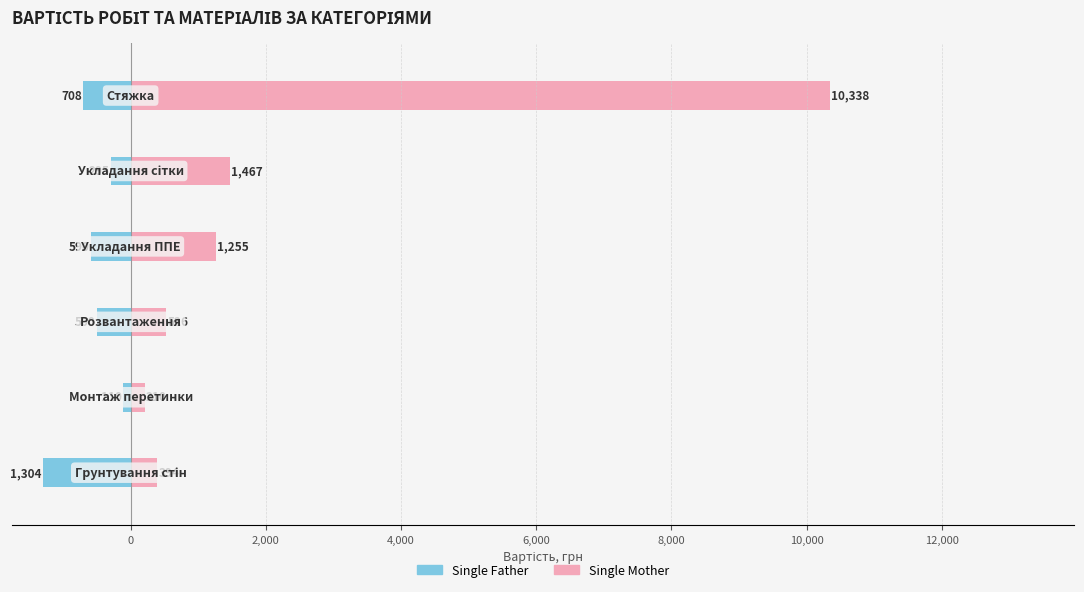

Reading left to right, transcribe all the data shown in this chart.

Single Father: -1304.0	-110.0	-500.0	-590.0	-295.0	-708.0
Single Mother: 394.0	210.3	526.1	1255.1	1467.0	10338.3